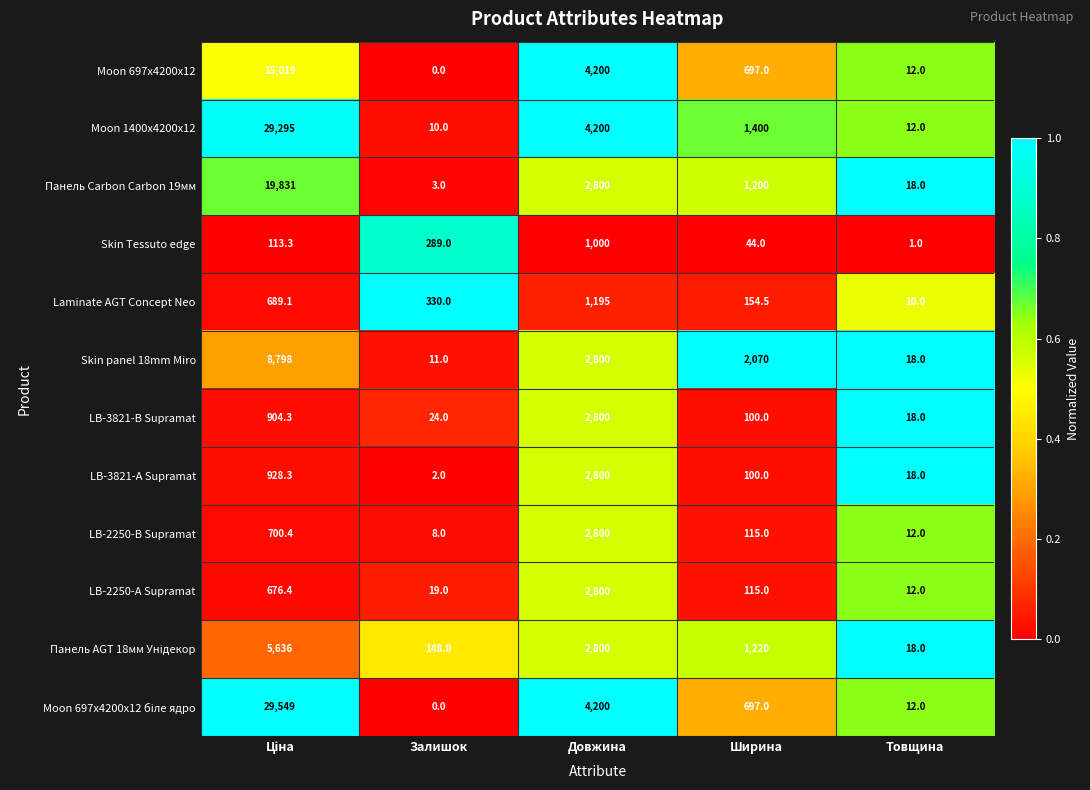

Is it true that Laminate AGT Concept Neo equals 173.1 at Залишок?

False